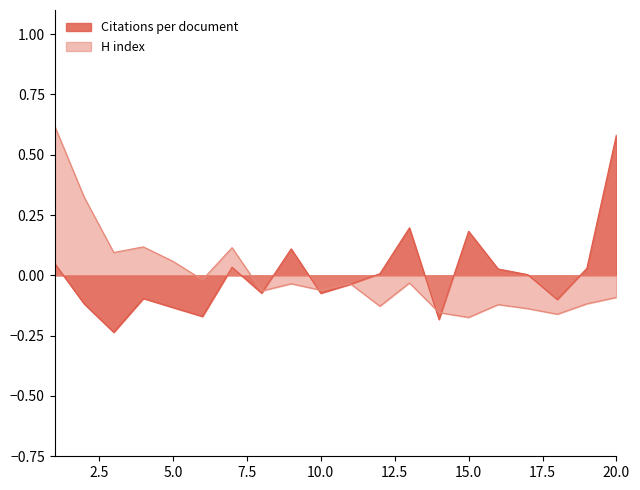

Which series has the largest total across all categories?

H index